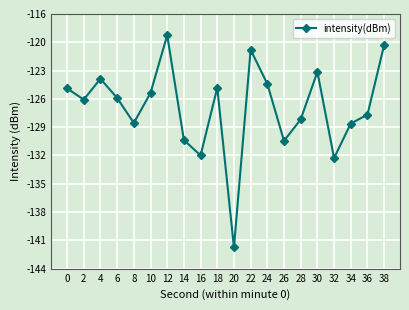

Is this an area chart (filled region under the line)?

No